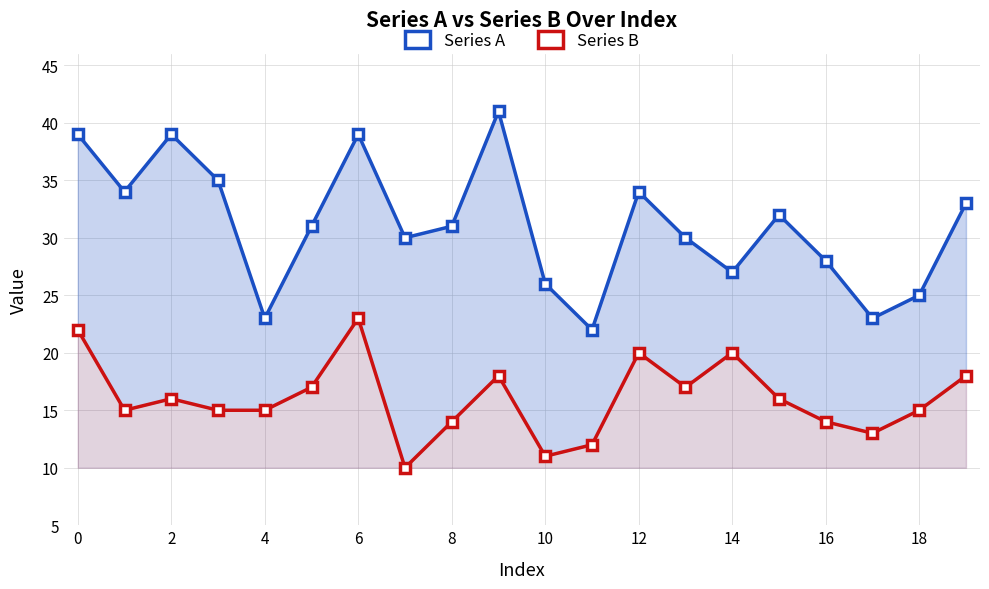

True or false: Series A and Series B cross at least once.

False